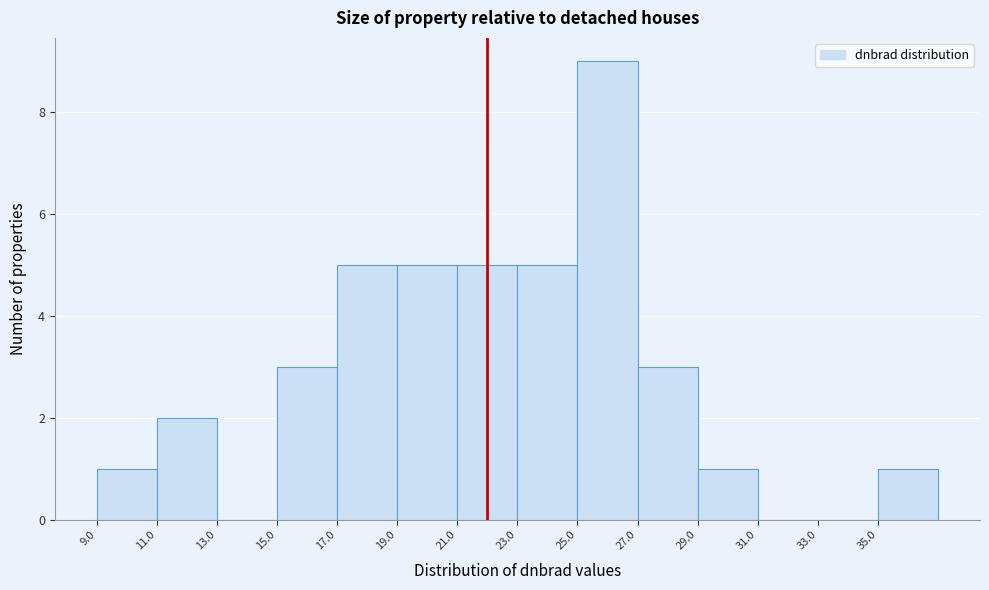

Over which range of the x-axis is the bar tallest?

25 to 27